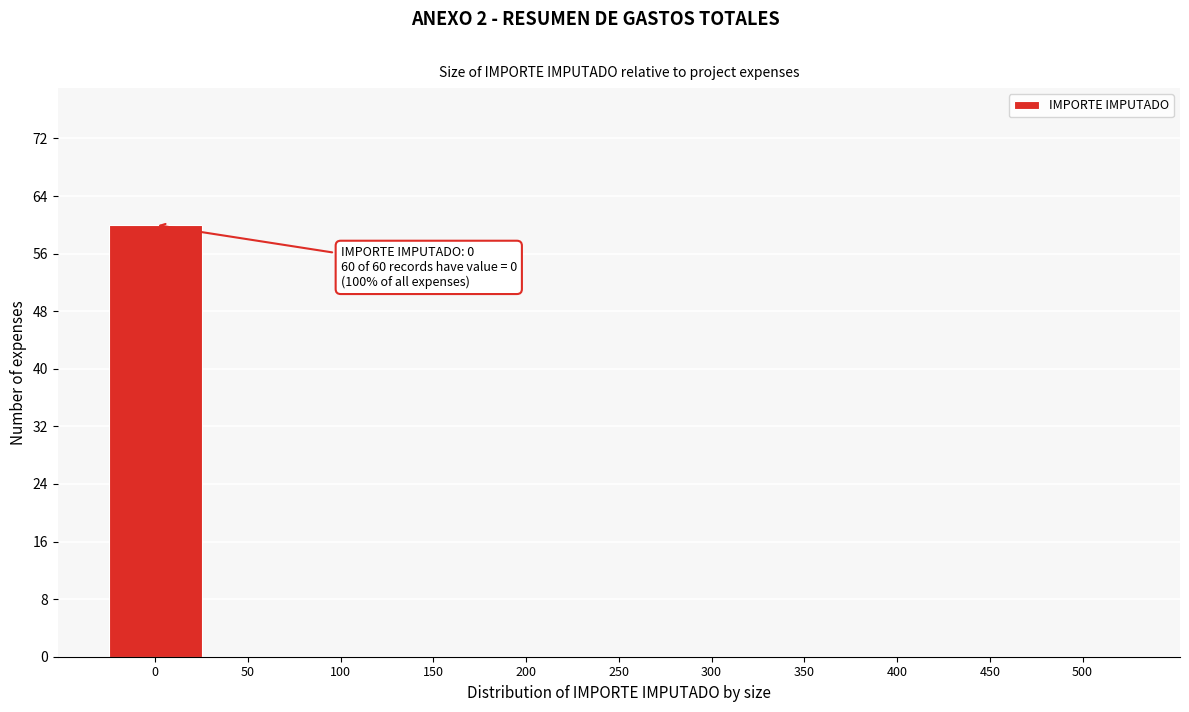

Reading left to right, transcribe all the data shown in this chart.

0=60	50=0	100=0	150=0	200=0	250=0	300=0	350=0	400=0	450=0	500=0